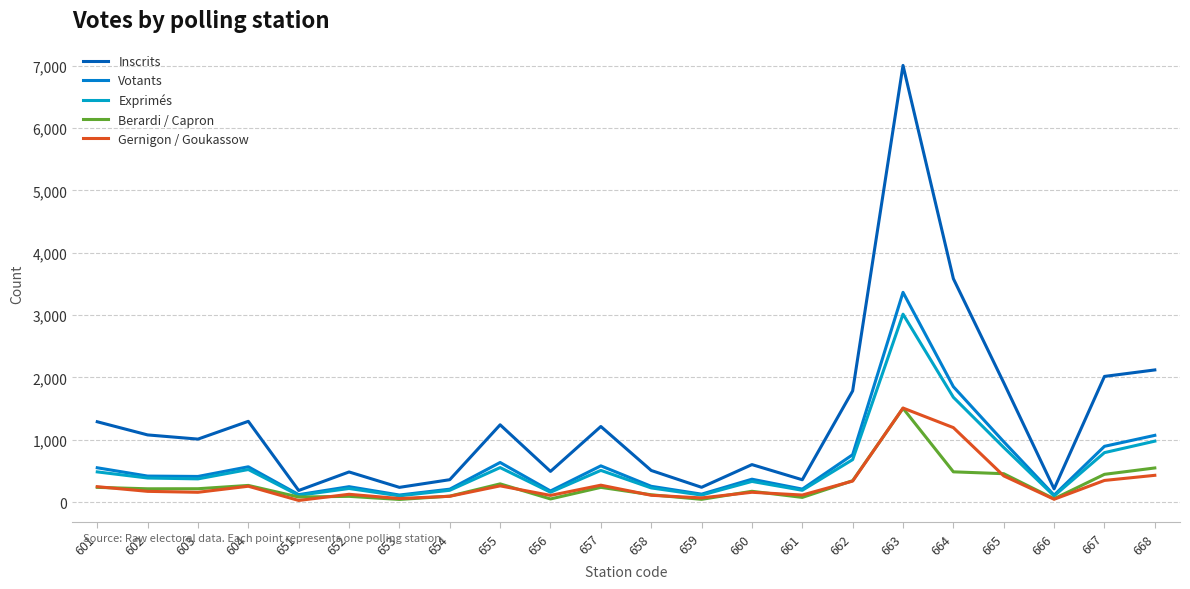

In Votants, how many points are higher than both neighbors (excluding endpoints)?

6